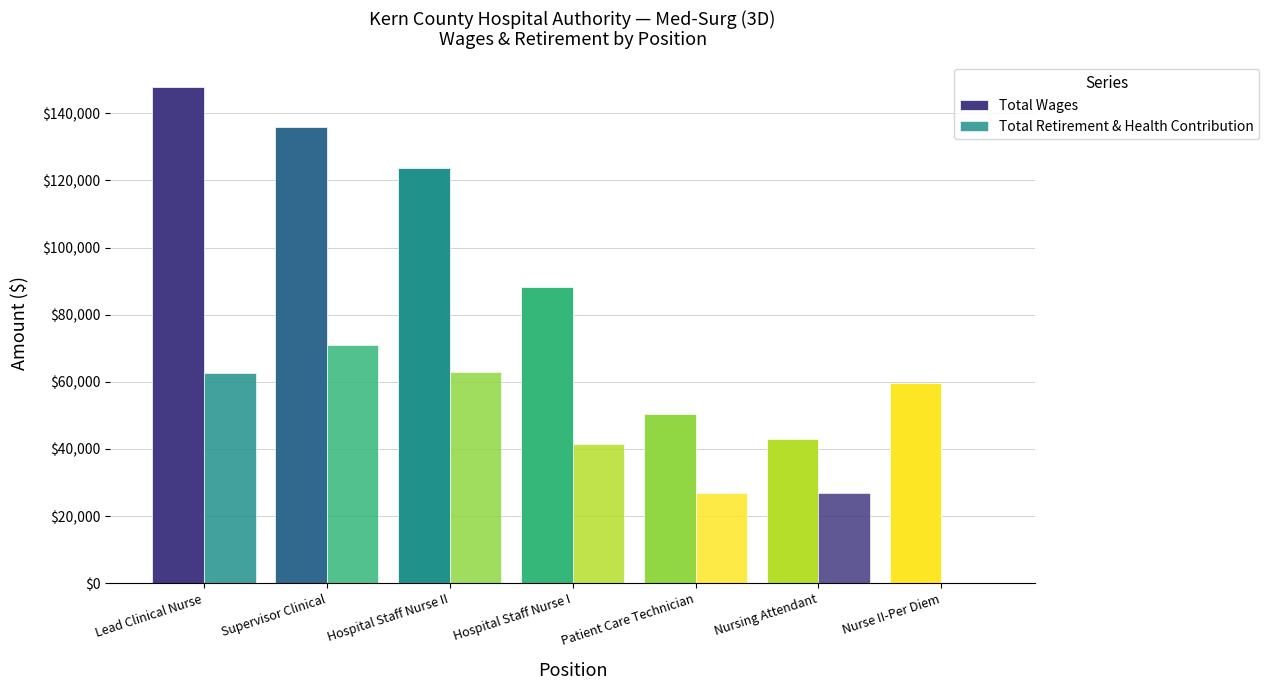

What position from the right is Patient Care Technician?

3